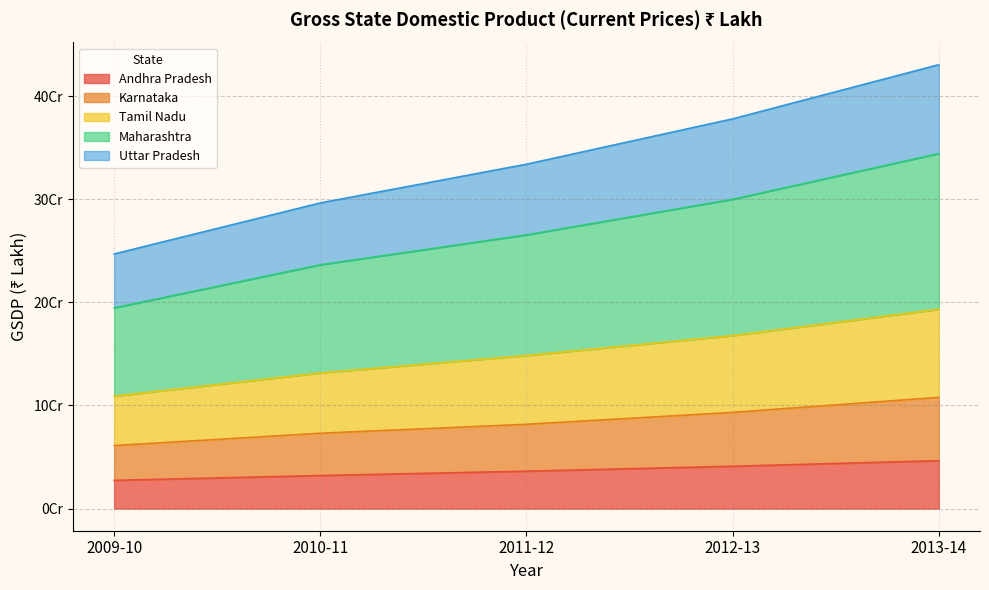

Which series has the widest spread of values?

Maharashtra